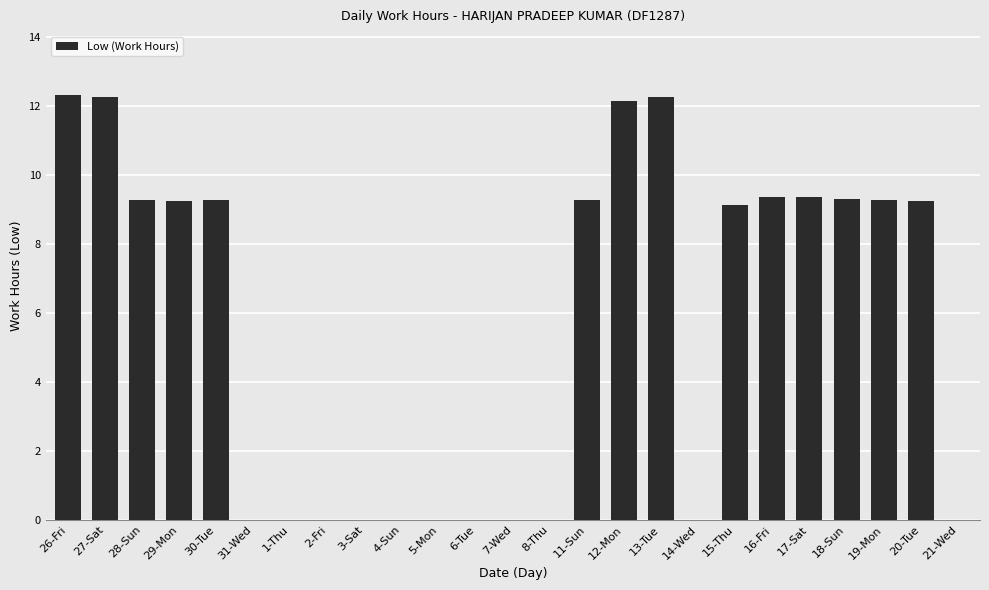

The value at 28-Sun is 12.1. True or false?

False